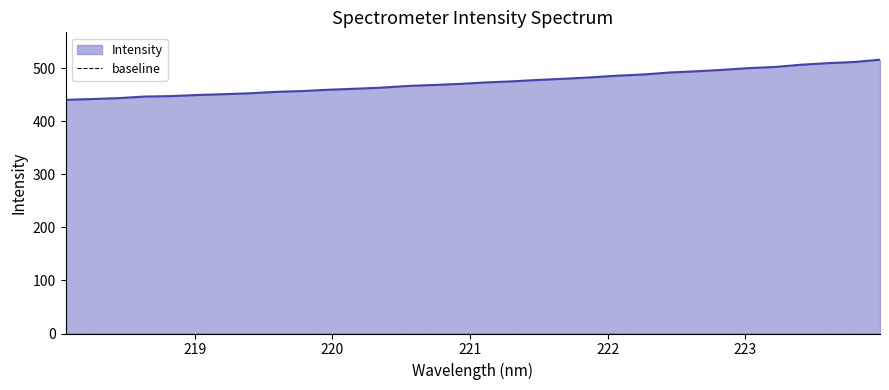

List the labels in order of value, smallest first.

218.0596, 218.2508, 218.442, 218.6332, 218.8244, 219.0156, 219.2067, 219.3979, 219.589, 219.7801, 219.9712, 220.1623, 220.3533, 220.5444, 220.7354, 220.9264, 221.1174, 221.3083, 221.4993, 221.6902, 221.8812, 222.0721, 222.263, 222.4538, 222.6447, 222.8355, 223.0264, 223.2172, 223.408, 223.5987, 223.7895, 223.9802